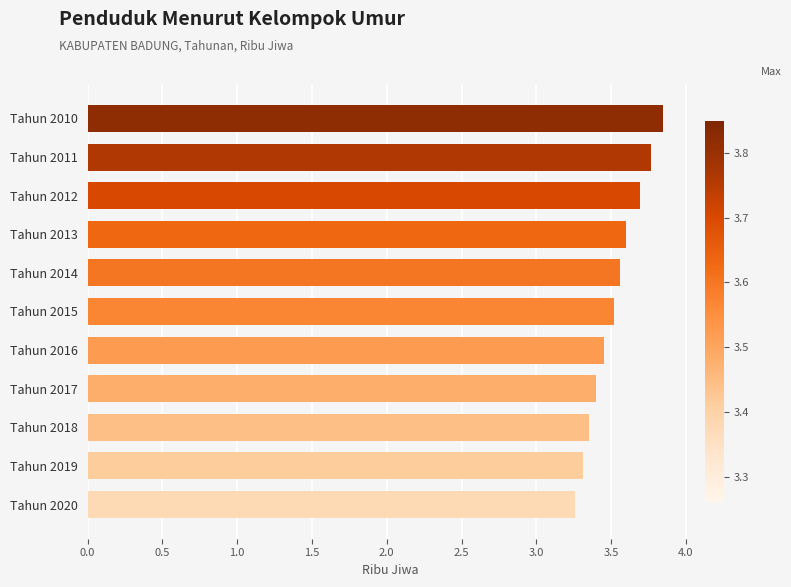

Between Tahun 2020 and Tahun 2011, which is larger?

Tahun 2011